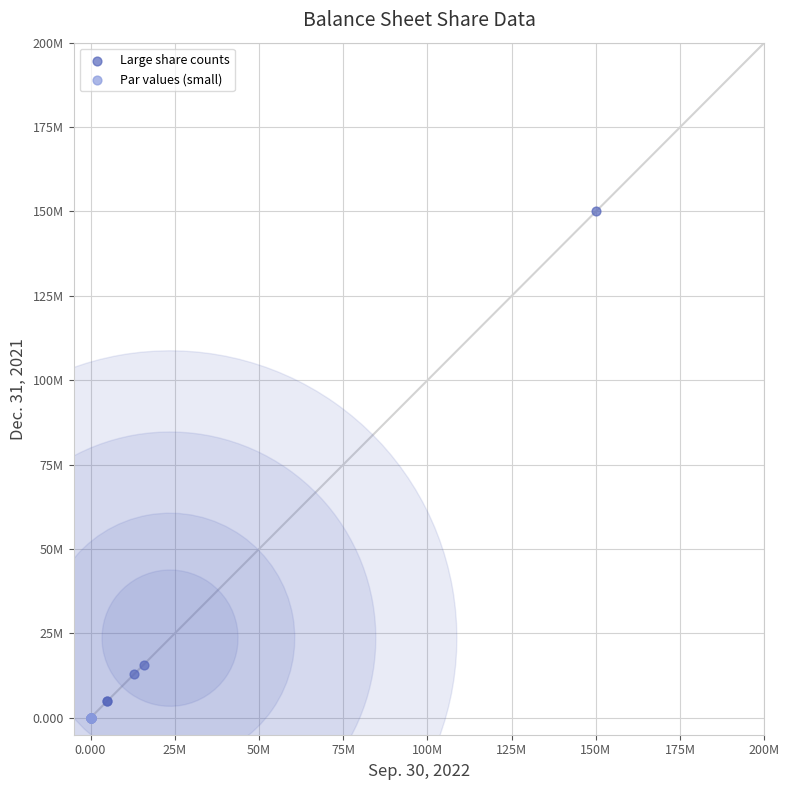

Which series has the largest Y range (max minus min)?

Large share counts